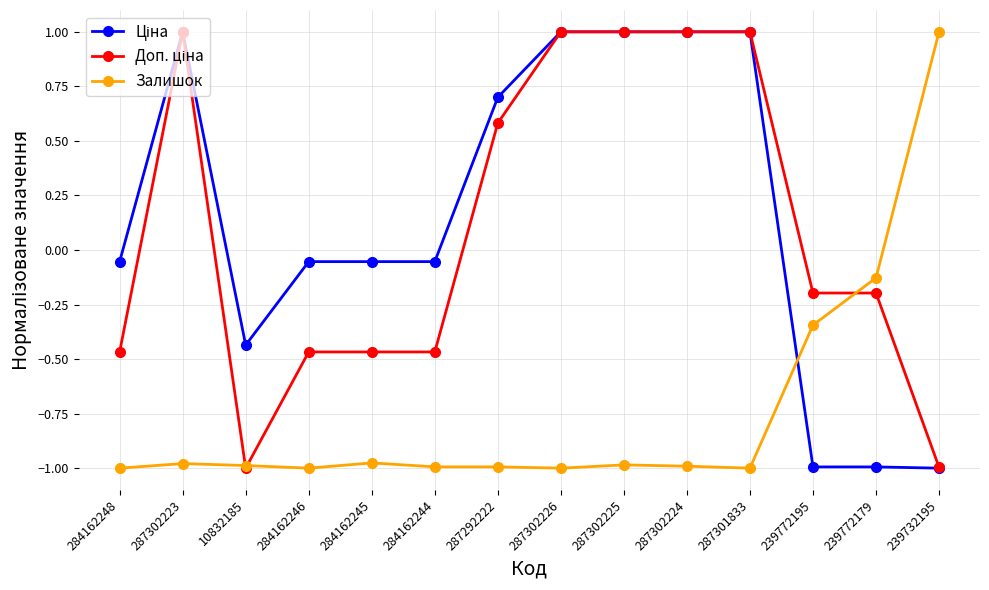

What is the label of the 13th point from the right?

287302223